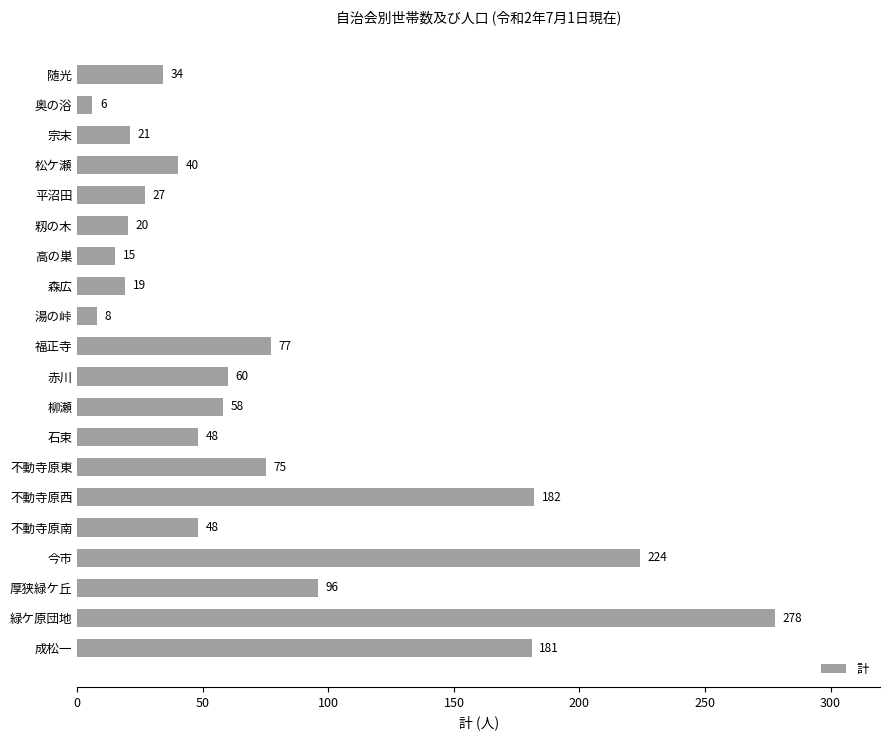

What is the change in value from 湯の峠 to 不動寺原南?

+40